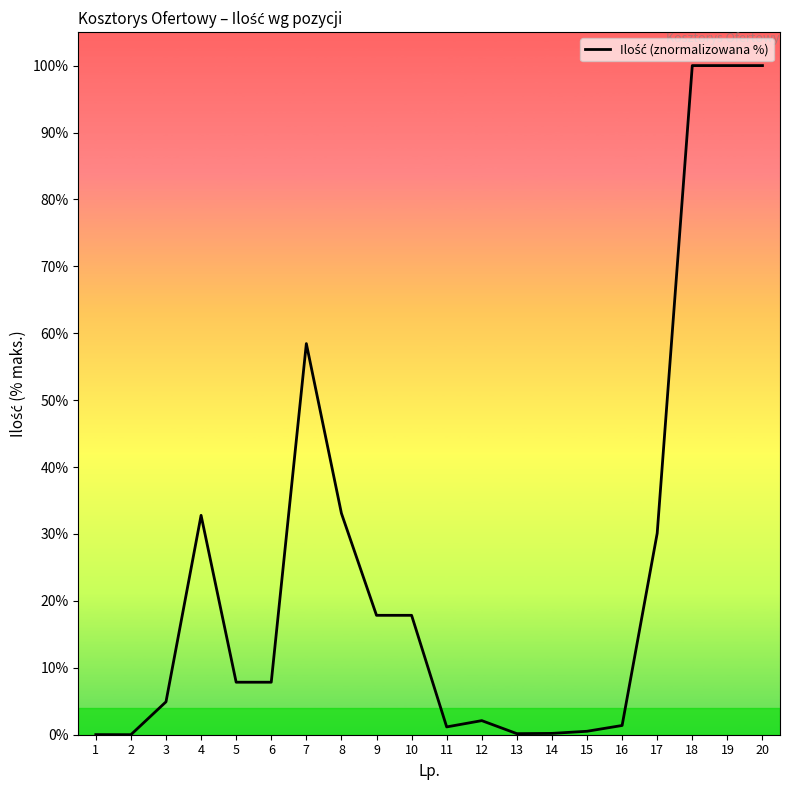

How many lines are shown in the chart?

1